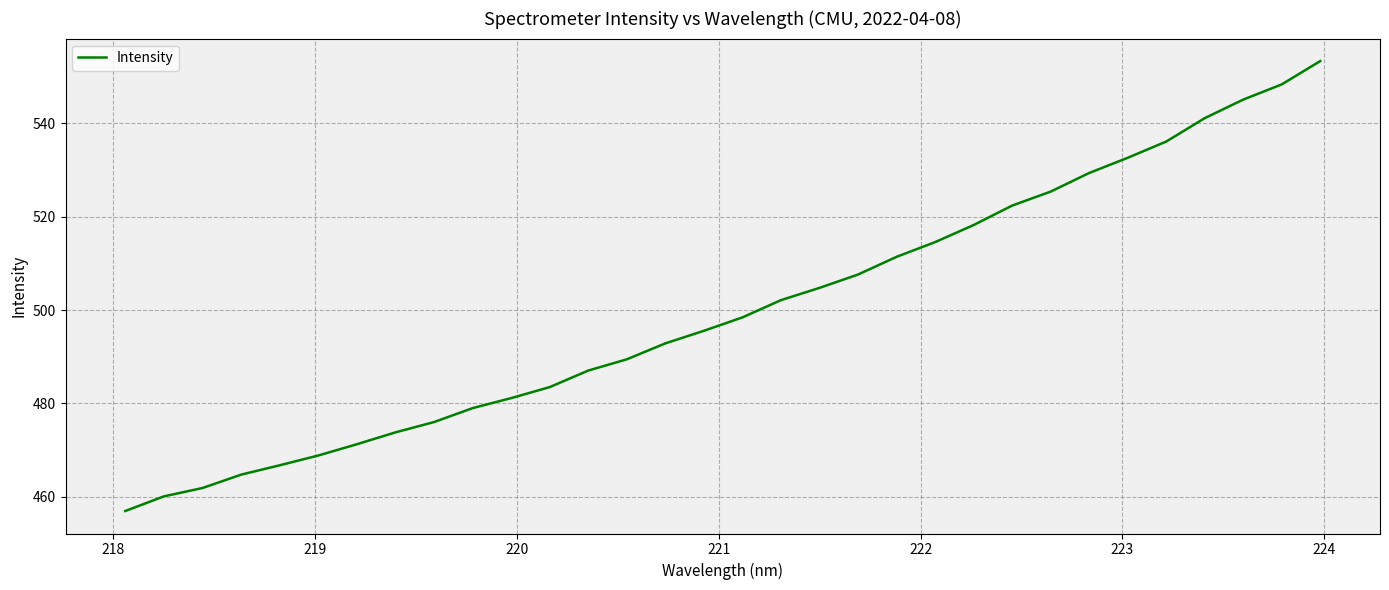

What is the minimum value shown in the chart?

457.0